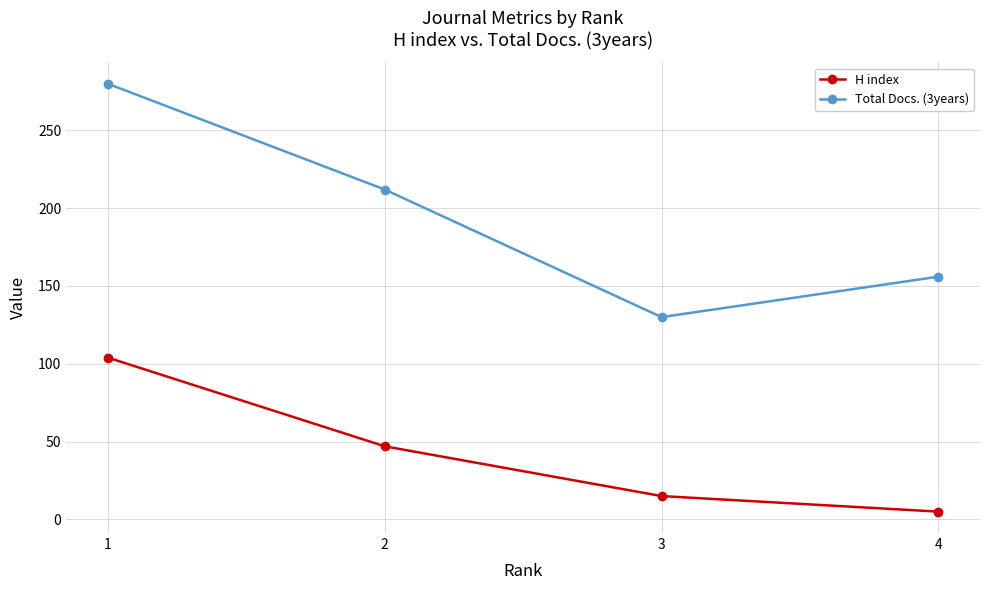

List the series in order of their peak value, lowest first.

H index, Total Docs. (3years)